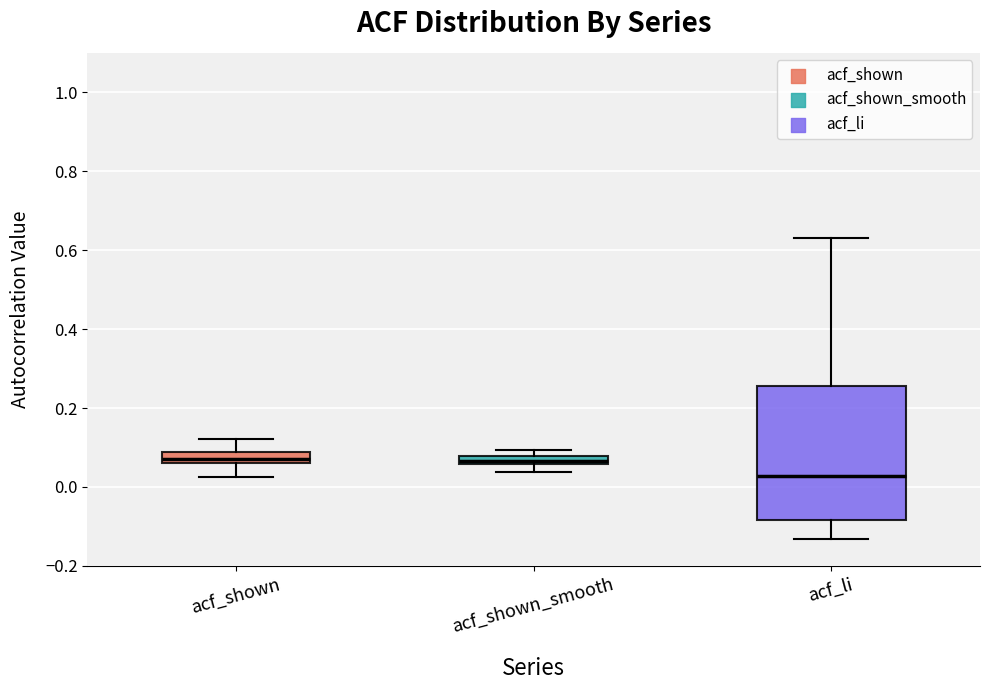

Comparing the boxes themselves (not the whiskers), which one is the tallest?

acf_li